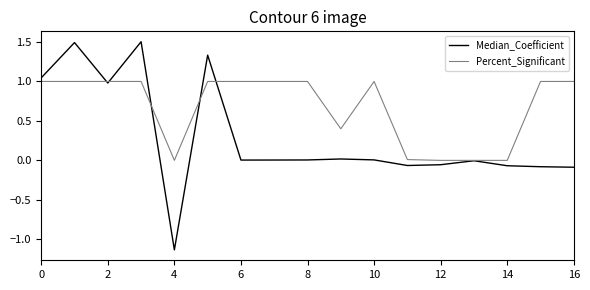

Which series has the widest spread of values?

Median_Coefficient